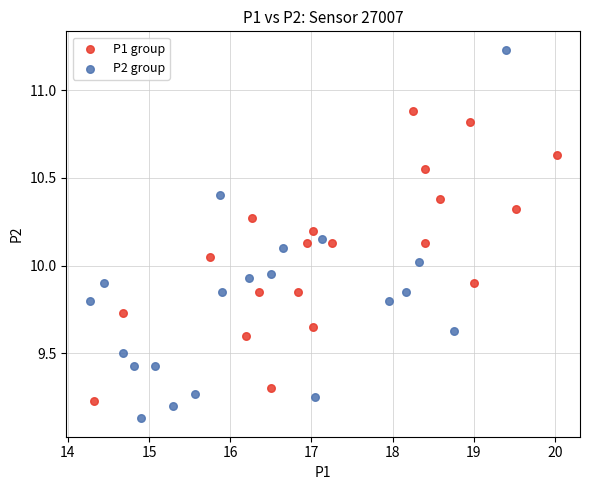

Which series reaches the maximum Y coordinate?

P2 group